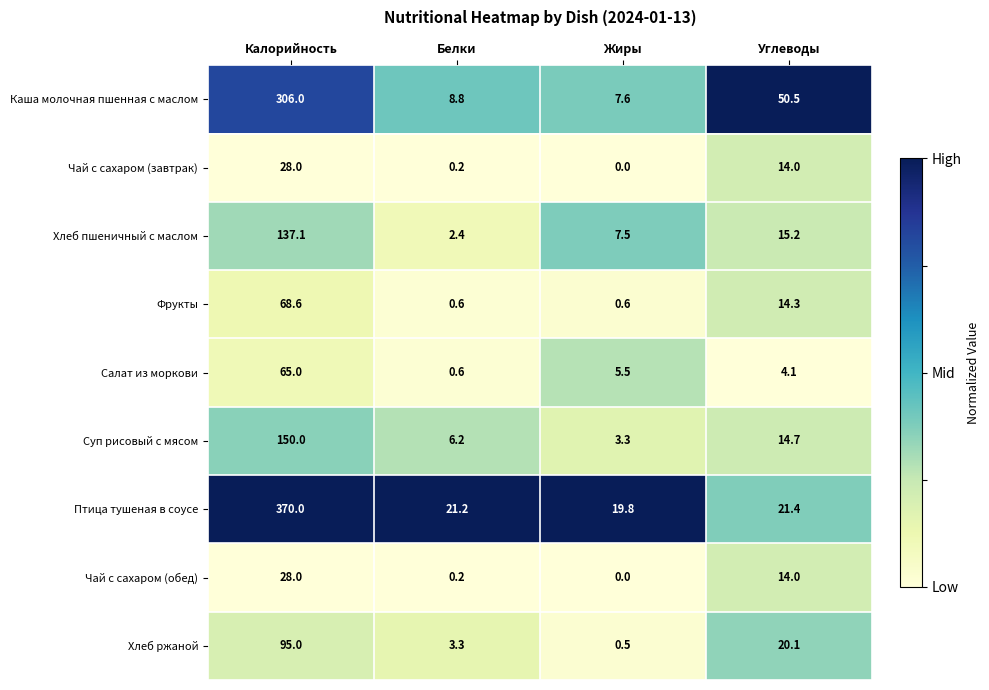

At which category is the sum across all series the highest?

Калорийность